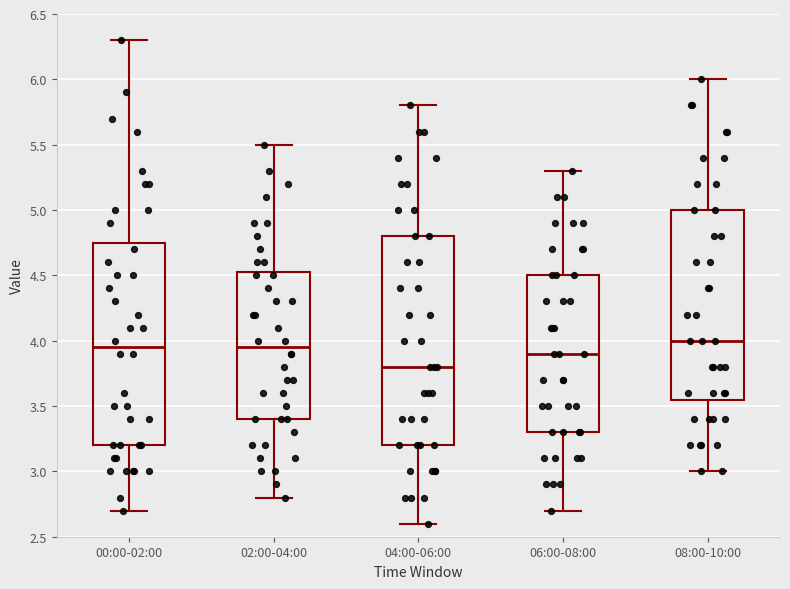

Reading left to right, transcribe this box plot: for each box, give where its median line is, the range the box spans, and where its two whiskers end, as read against the y-axis. The values are not printed on the chart, so give them approximately, as read against the axis.

00:00-02:00: median 3.95, box 3.20 to 4.75, whiskers 2.70 to 6.30
02:00-04:00: median 3.95, box 3.40 to 4.55, whiskers 2.80 to 5.50
04:00-06:00: median 3.80, box 3.20 to 4.80, whiskers 2.60 to 5.80
06:00-08:00: median 3.90, box 3.30 to 4.50, whiskers 2.70 to 5.30
08:00-10:00: median 4.00, box 3.55 to 5.00, whiskers 3.00 to 6.00